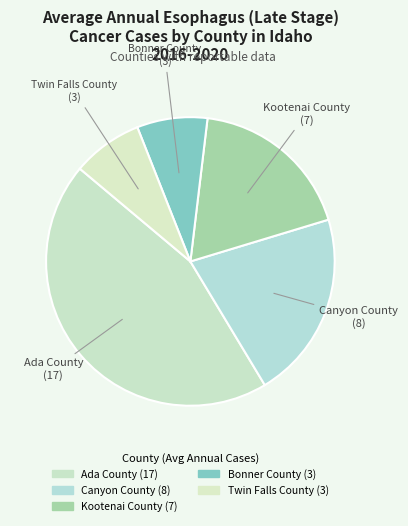

Approximately how many times larger is the value at Kootenai County compared to Bonner County?

2.3